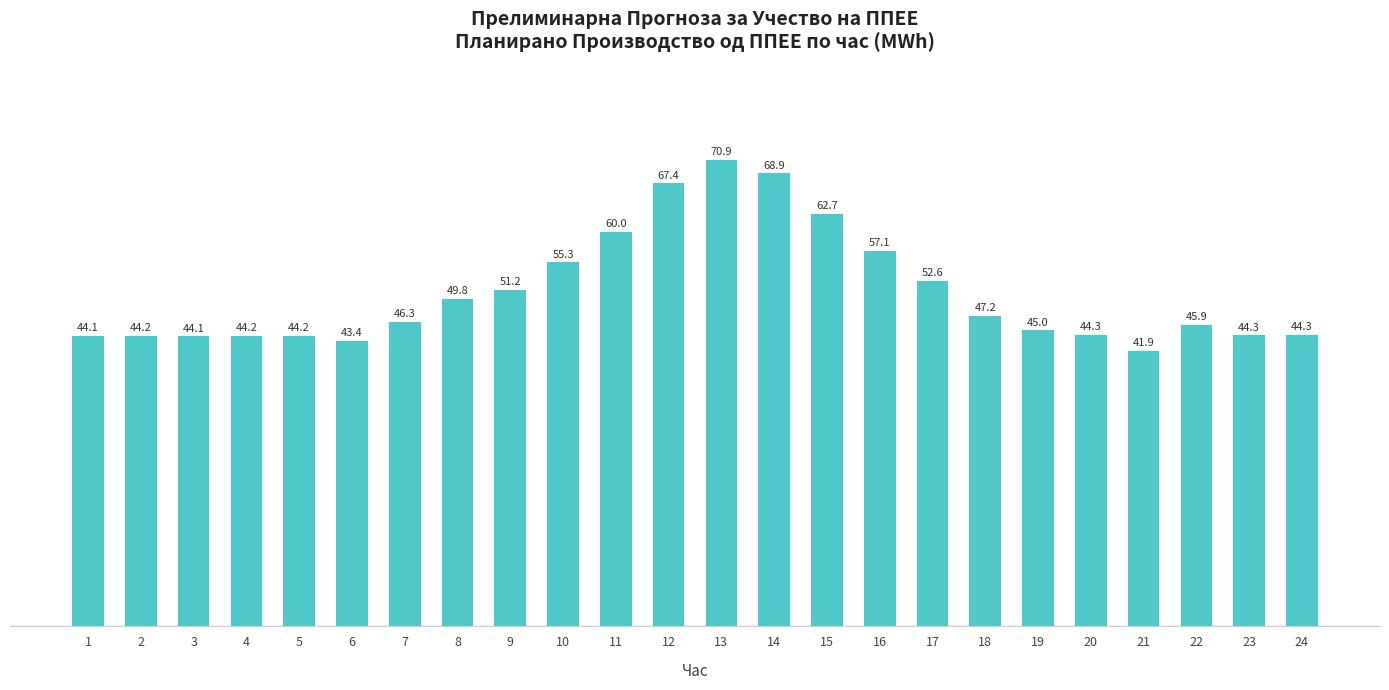

Which label corresponds to the largest value in the chart?

13